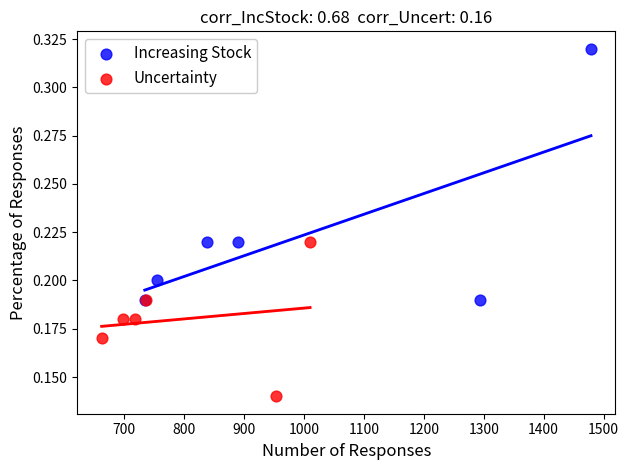

Which series has the widest spread of Y values?

Increasing Stock